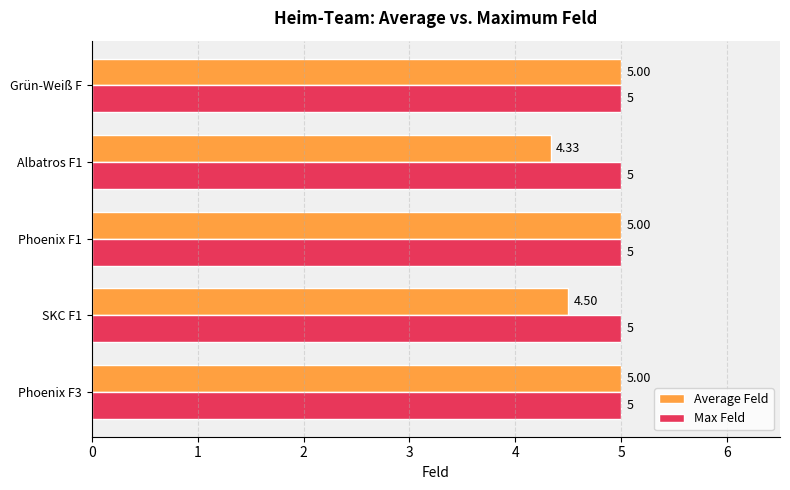

What is the total value across all series at Grün-Weiß F?

10.0